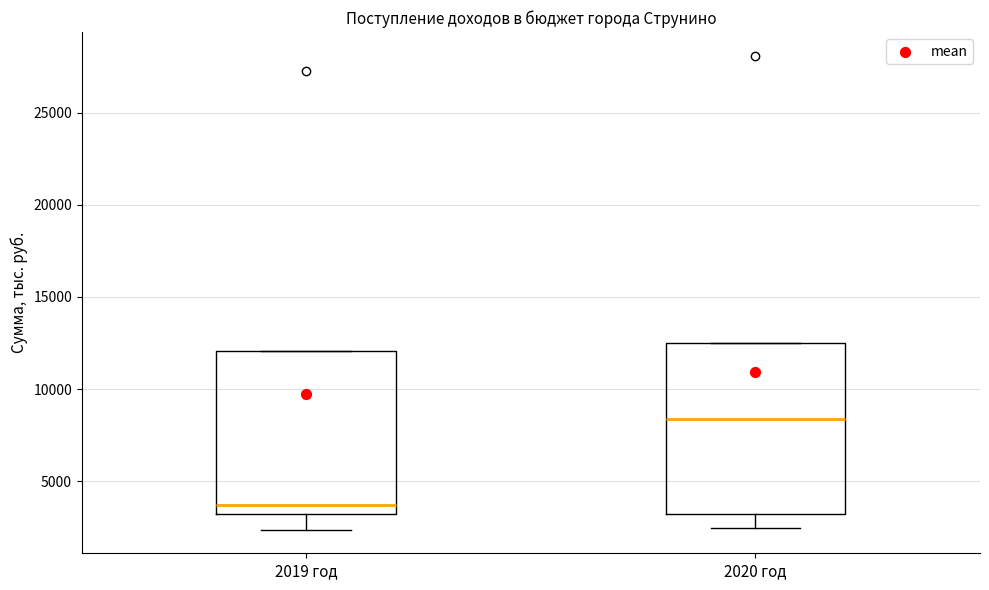

Where does the lower whisker of the box for 2020 год end on the y-axis? The values are not printed on the chart, so give them approximately, as read against the axis.

2500